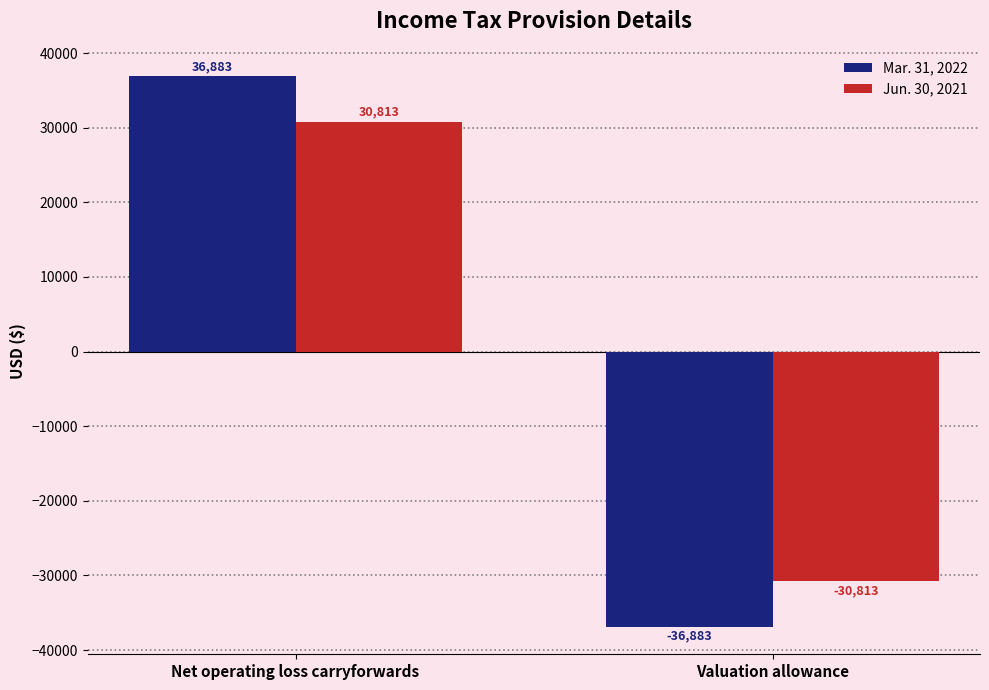

Reading right to left, what are all the values shown in this chart?

Mar. 31, 2022: -36883	36883
Jun. 30, 2021: -30813	30813